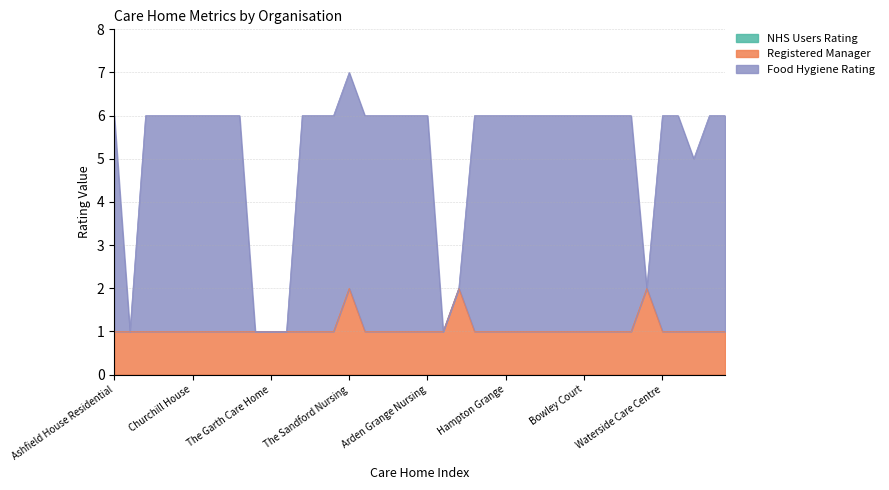

Which series has the largest range (max minus min)?

Food Hygiene Rating